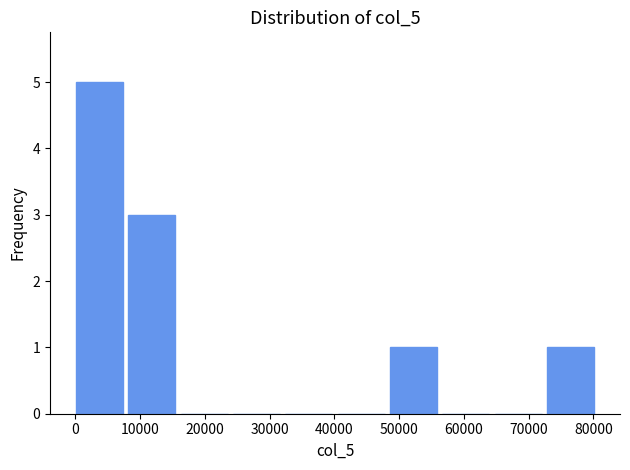

What is the height of the bar covering 0 to 8000 on the x-axis? Neither the bar edges nor the heights are printed on the chart, so give them approximately, as read against the axes.

5